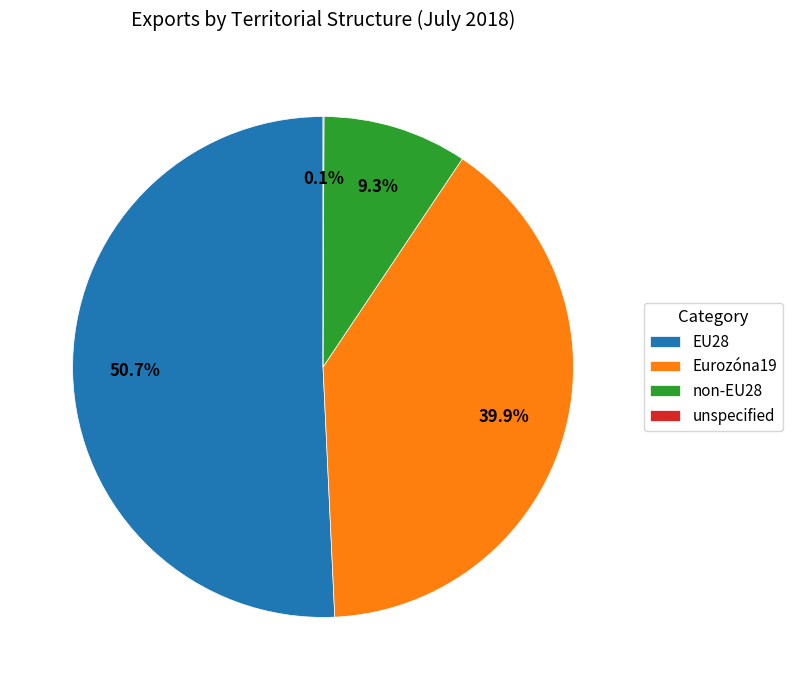

What is the majority slice?

EU28